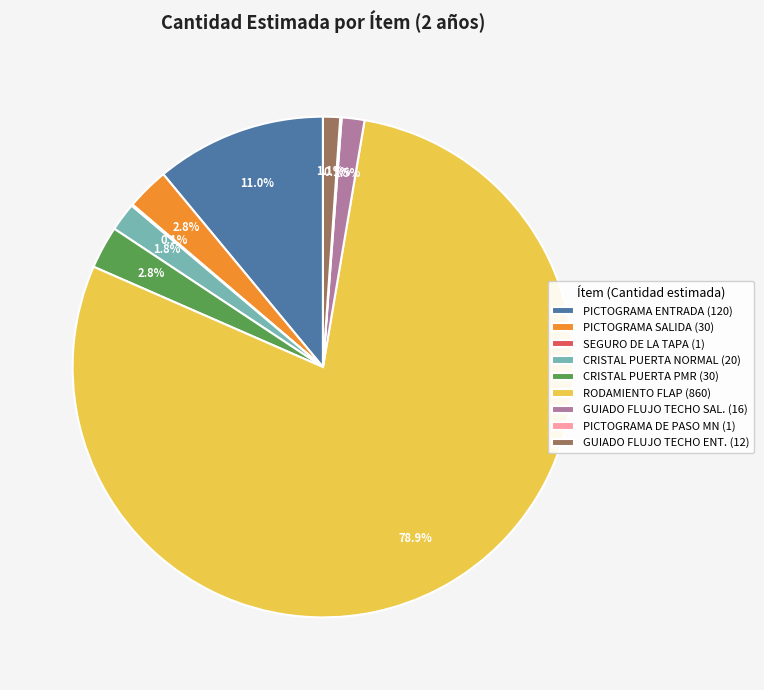

What is the ratio of the value at CRISTAL PUERTA PMR (30) to the value at GUIADO FLUJO TECHO ENT. (12)?

2.5